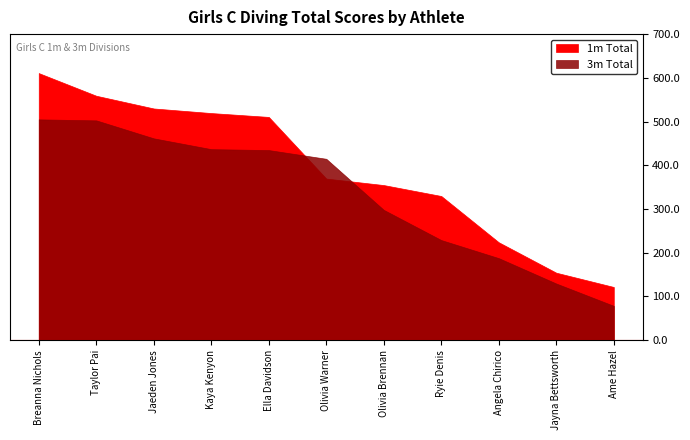

Read the 1m Total value at Ame Hazel.

121.6